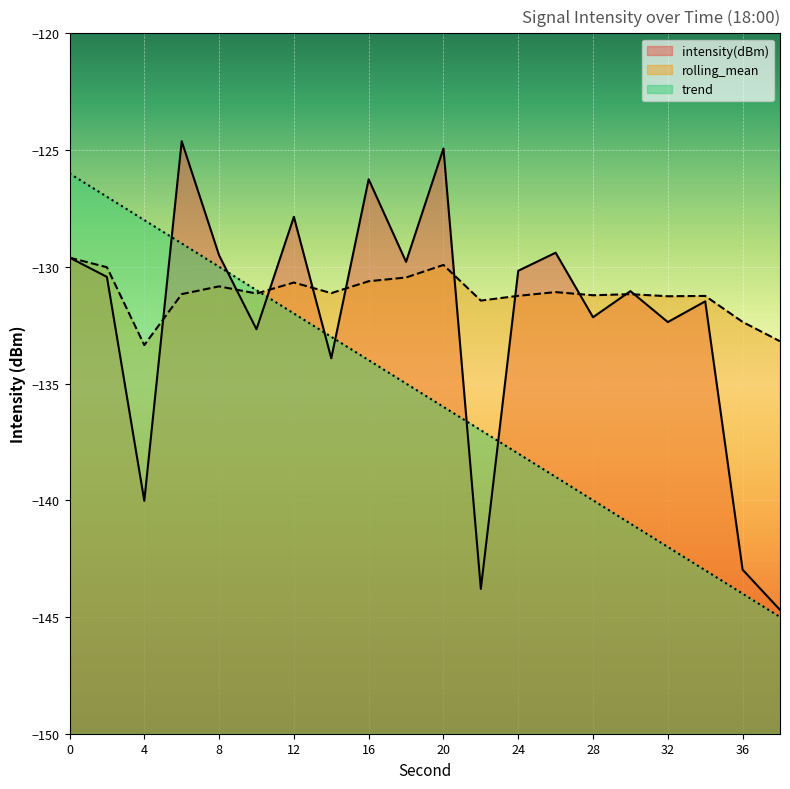

At how many categories does at least one series exceed -143?

20